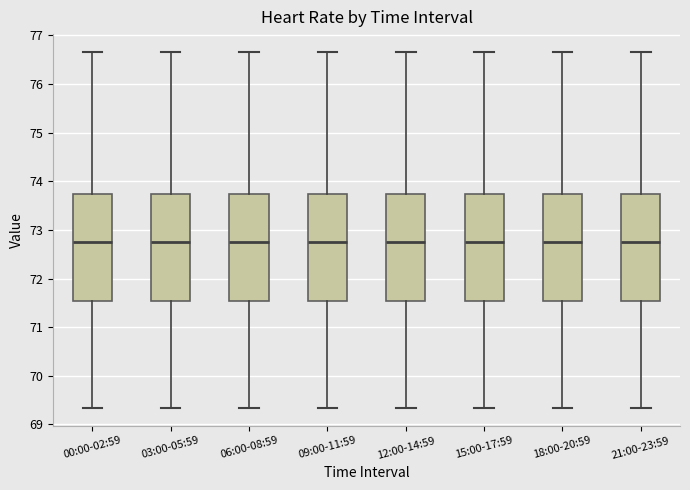

Reading left to right, transcribe this box plot: for each box, give where its median line is, the range the box spans, and where its two whiskers end, as read against the y-axis. The values are not printed on the chart, so give them approximately, as read against the axis.

00:00-02:59: median 72.8, box 71.5 to 73.7, whiskers 69.3 to 76.7
03:00-05:59: median 72.8, box 71.5 to 73.7, whiskers 69.3 to 76.7
06:00-08:59: median 72.8, box 71.5 to 73.7, whiskers 69.3 to 76.7
09:00-11:59: median 72.8, box 71.5 to 73.7, whiskers 69.3 to 76.7
12:00-14:59: median 72.8, box 71.5 to 73.7, whiskers 69.3 to 76.7
15:00-17:59: median 72.8, box 71.5 to 73.7, whiskers 69.3 to 76.7
18:00-20:59: median 72.8, box 71.5 to 73.7, whiskers 69.3 to 76.7
21:00-23:59: median 72.8, box 71.5 to 73.7, whiskers 69.3 to 76.7